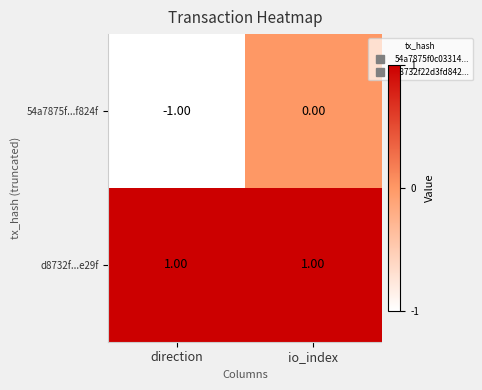

At which category is the sum across all series the highest?

io_index